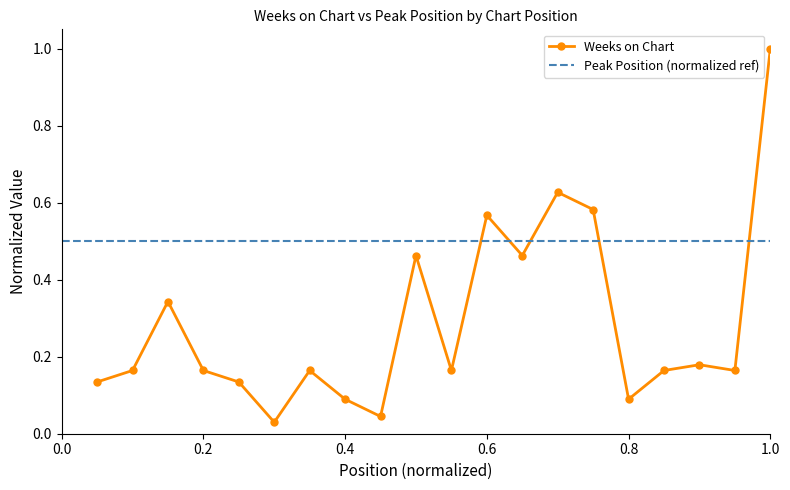

True or false: Weeks on Chart has more than 1 interior local peaks.

True